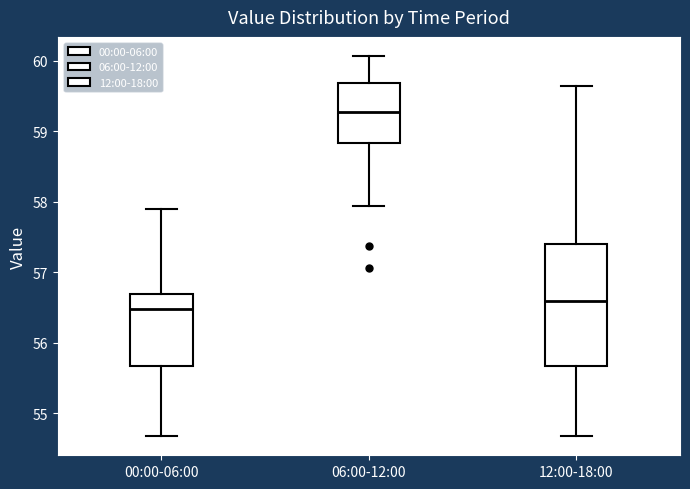

Reading left to right, read every box against the y-axis: the position of its median line, the range the box covers, and the ends of its whiskers. The values are not printed on the chart, so give them approximately, as read against the axis.

00:00-06:00: median 56.5, box 55.7 to 56.7, whiskers 54.7 to 57.9
06:00-12:00: median 59.3, box 58.8 to 59.7, whiskers 57.9 to 60.1
12:00-18:00: median 56.6, box 55.7 to 57.4, whiskers 54.7 to 59.6